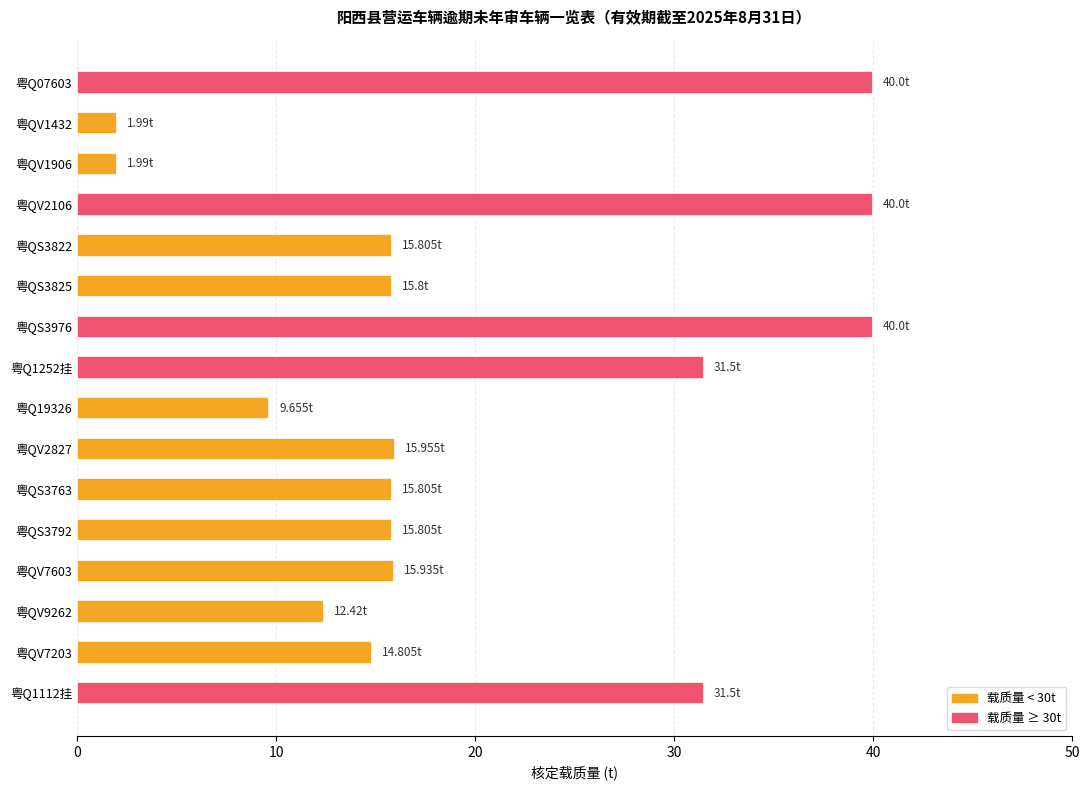

What is the difference between the maximum and minimum values?

38.0